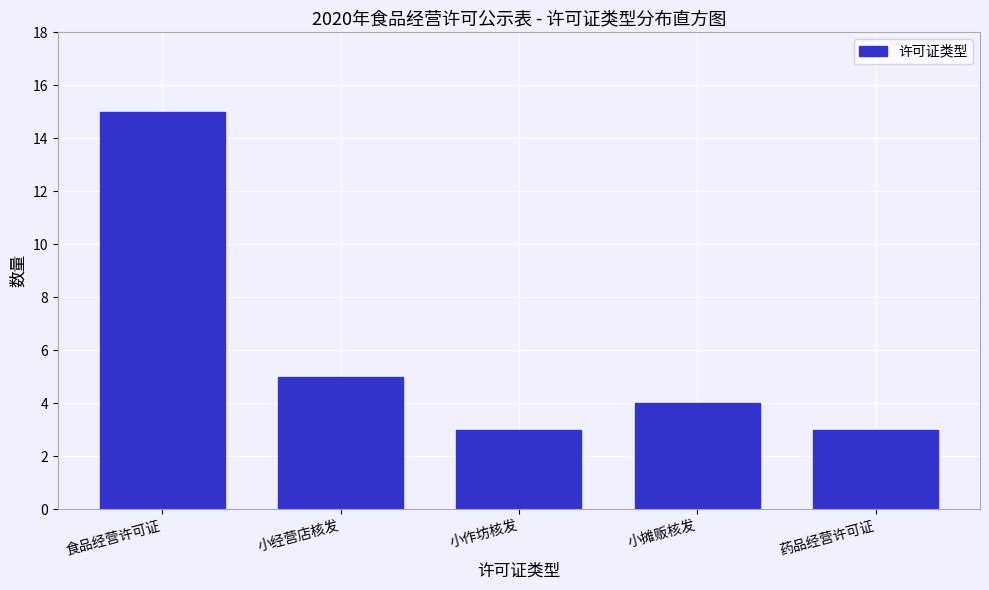

Reading left to right, transcribe all the data shown in this chart.

食品经营许可证=15	小经营店核发=5	小作坊核发=3	小摊贩核发=4	药品经营许可证=3